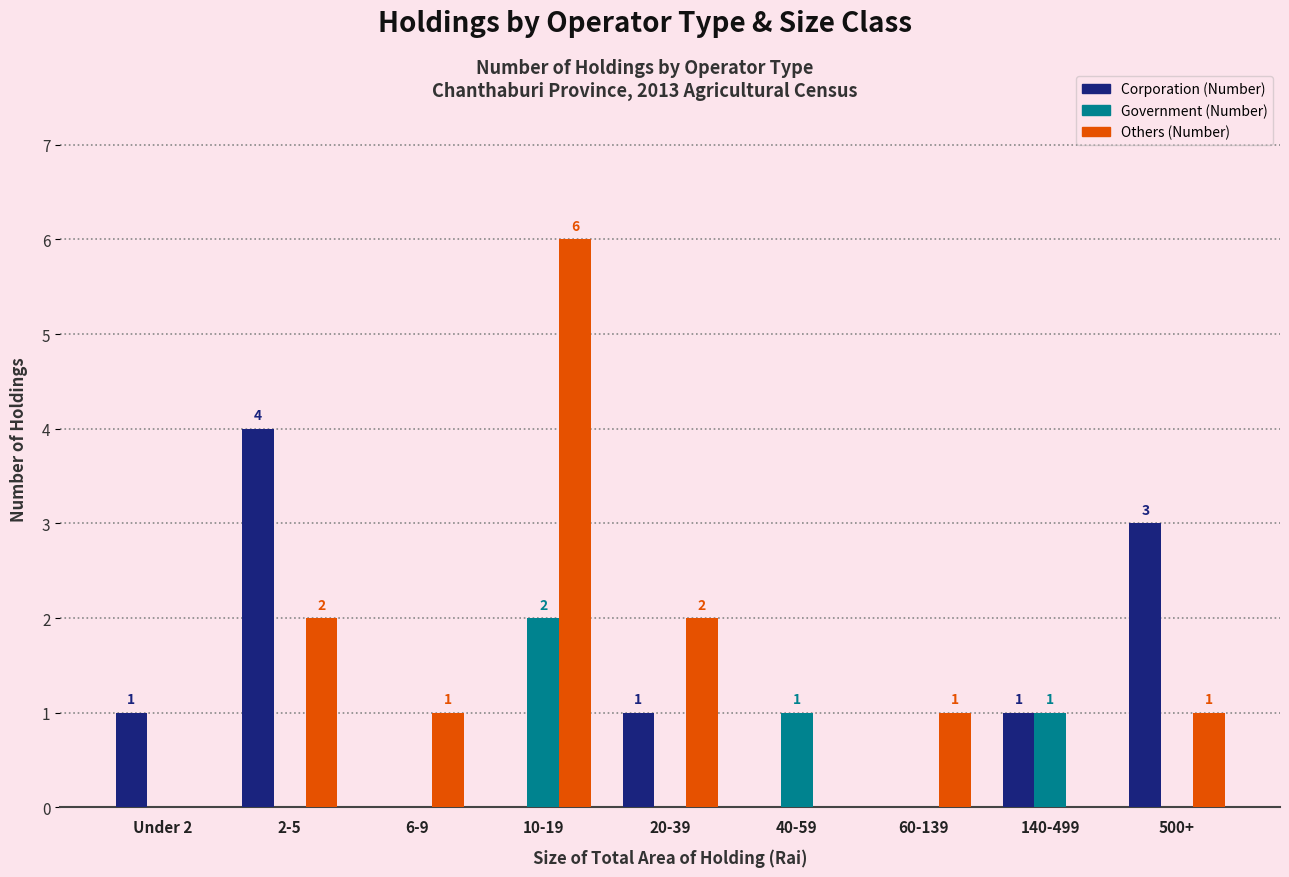

Between 2-5 and 140-499, which series saw the biggest shift?

Corporation (Number)